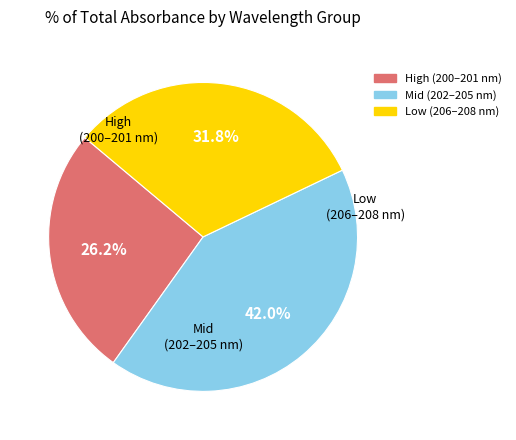

Does any single category account for the majority?

No